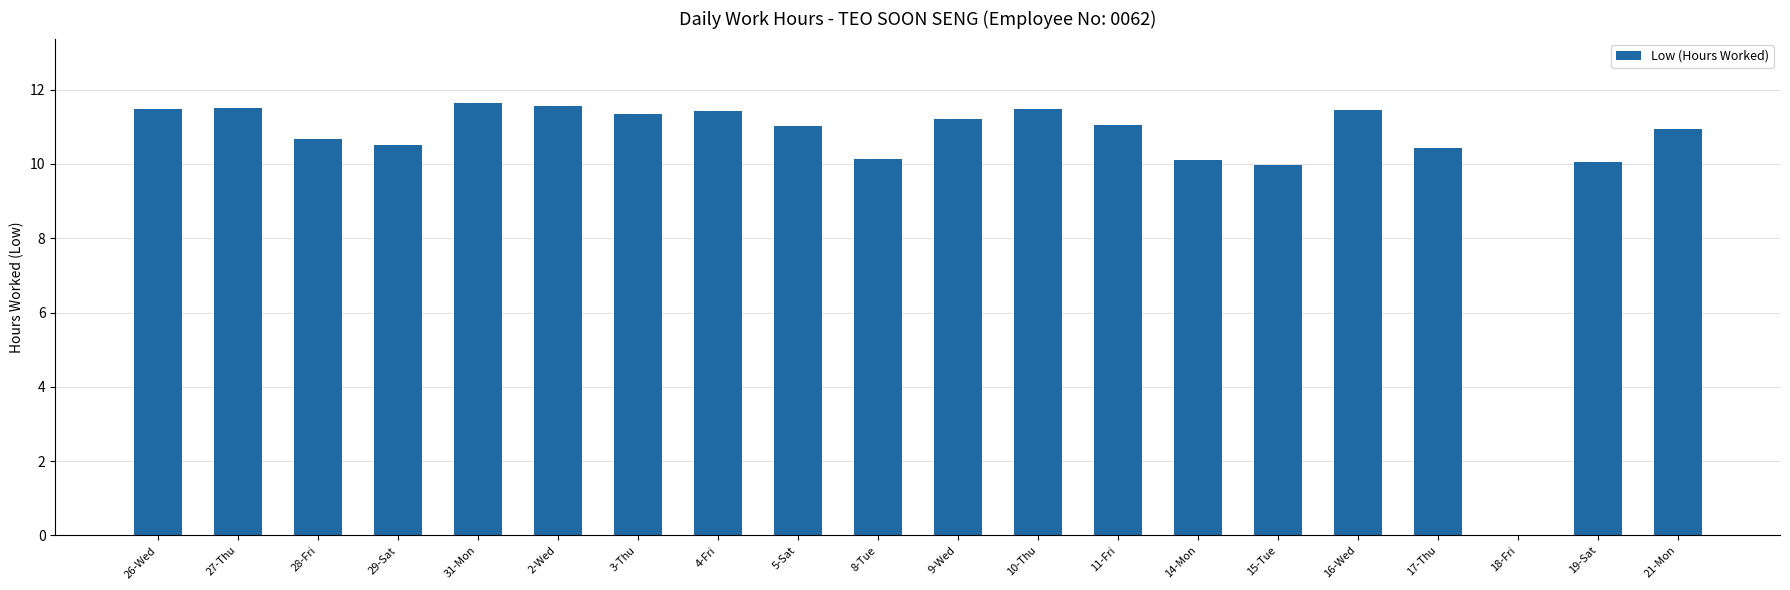

What is the sum of all values?

208.0